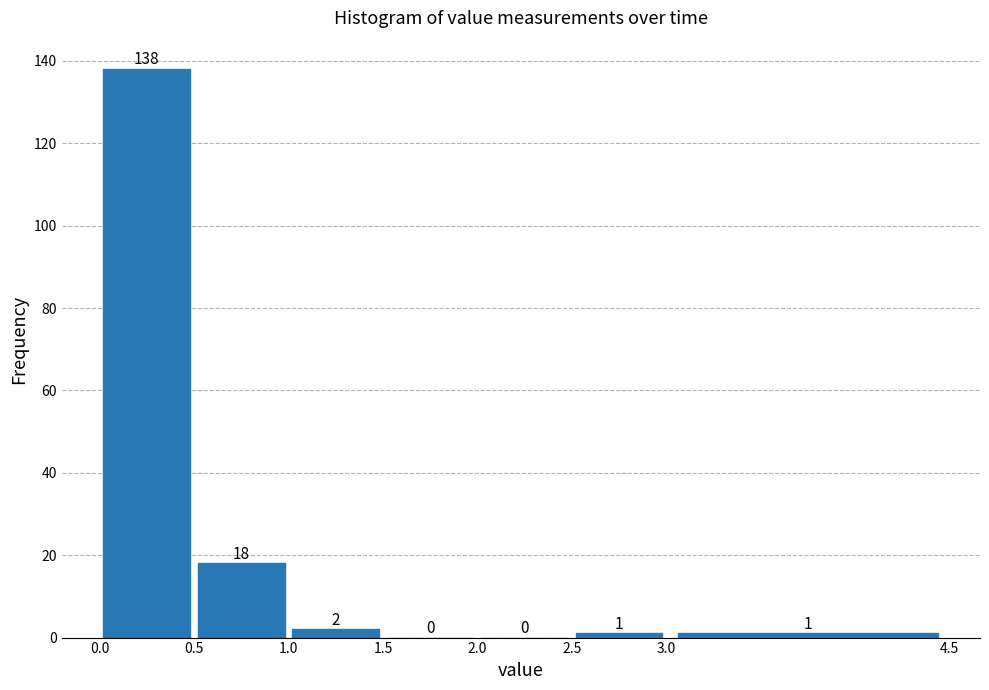

What is the height of the bar covering 2.5 to 3.0 on the x-axis?

1